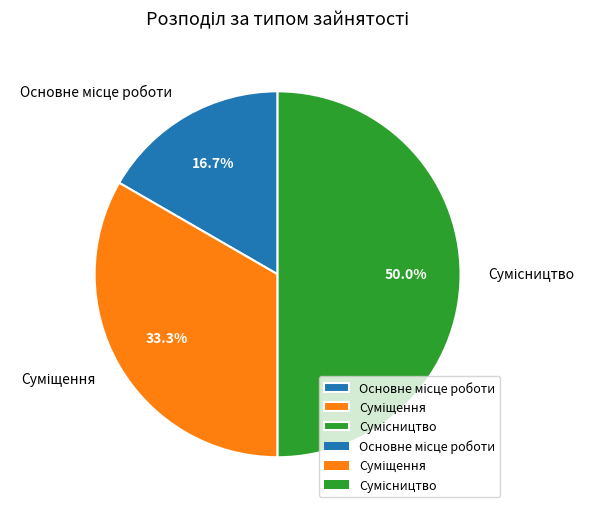

To the nearest percent, what is the difference between the Суміщення and Основне місце роботи slice percentages?

17%